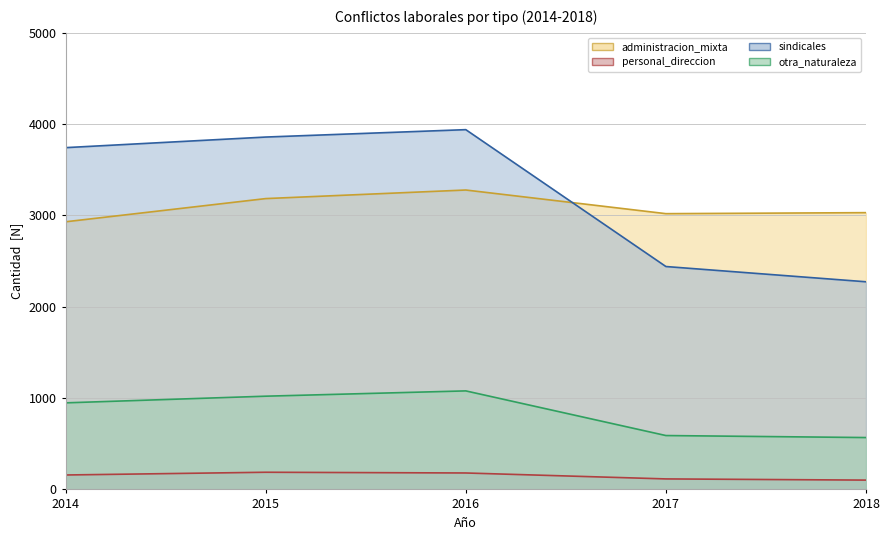

What is the difference between the administracion_mixta (línea) values at 2014 and 2015?

254